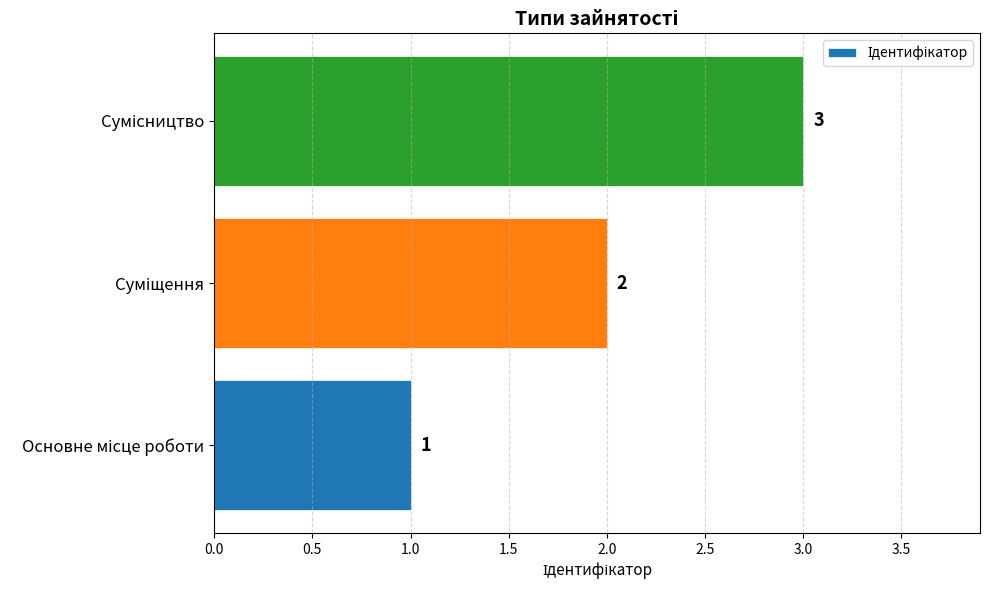

What is the greatest value displayed?

3